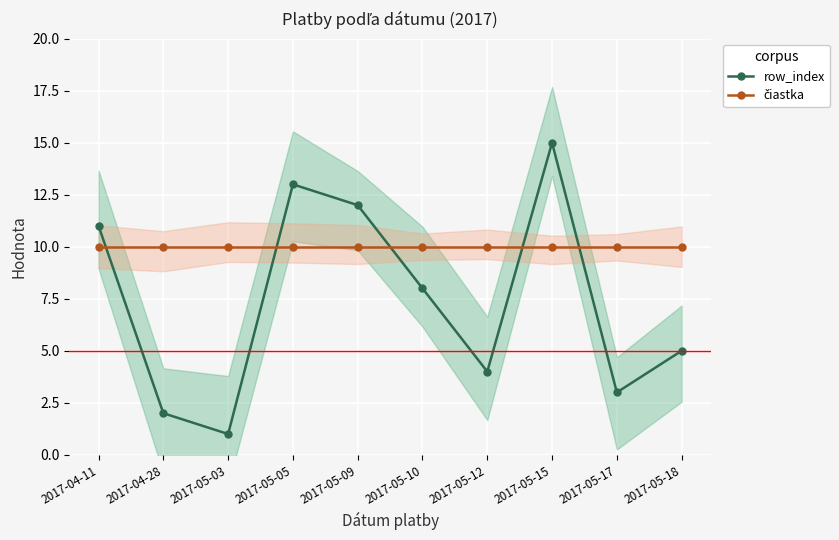

Is it true that row_index equals 5 at 2017-05-09?

False